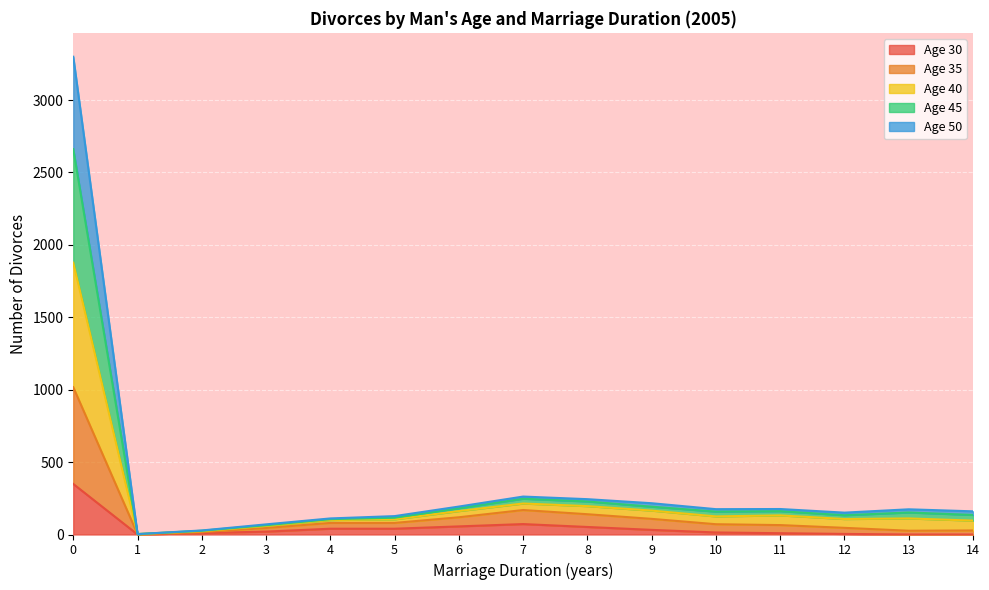

What is the difference between the highest and lowest values at 8?

192